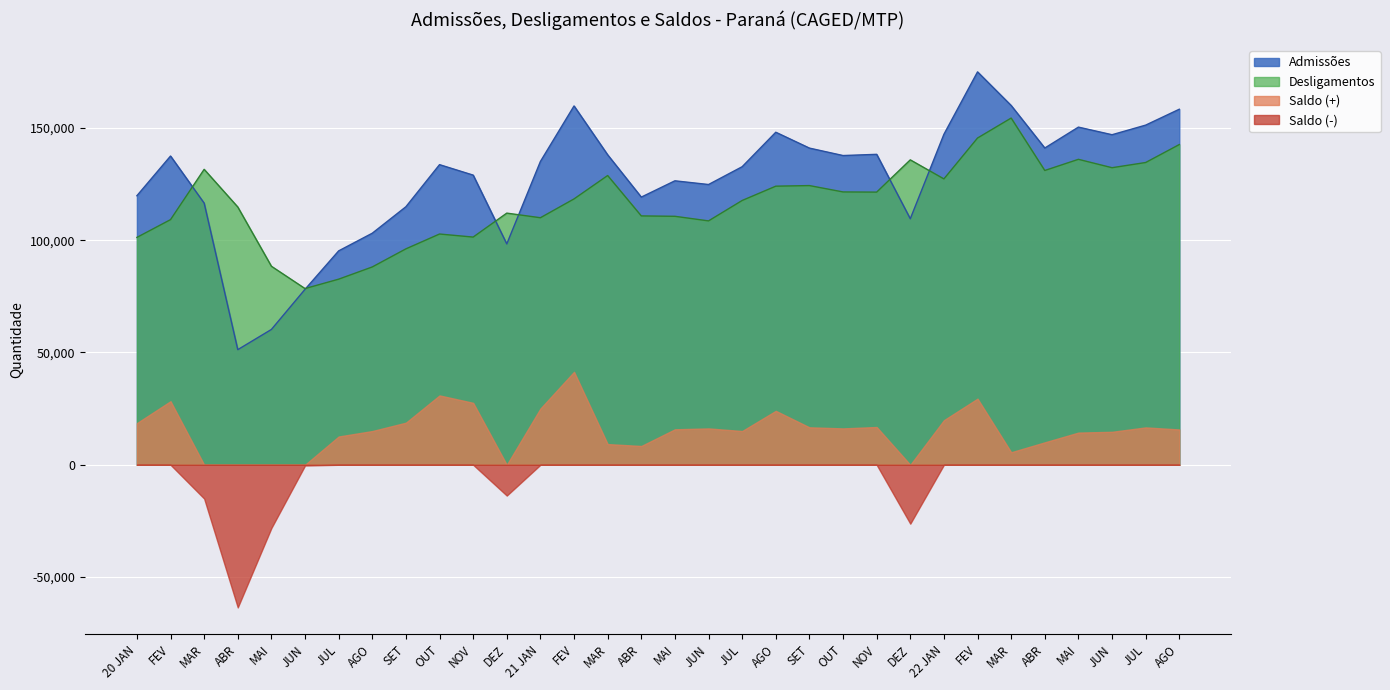

True or false: Desligamentos has more than 1 interior local peaks.

True